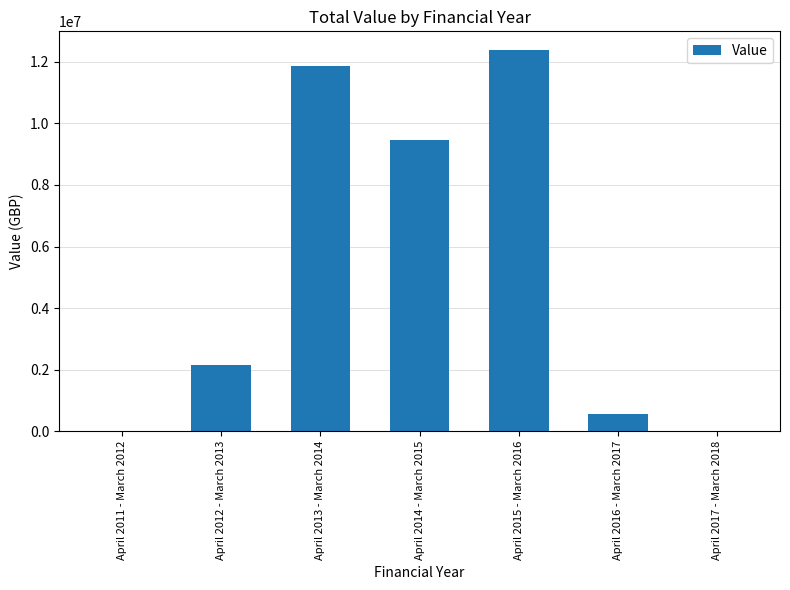

Are the bars horizontal?

No